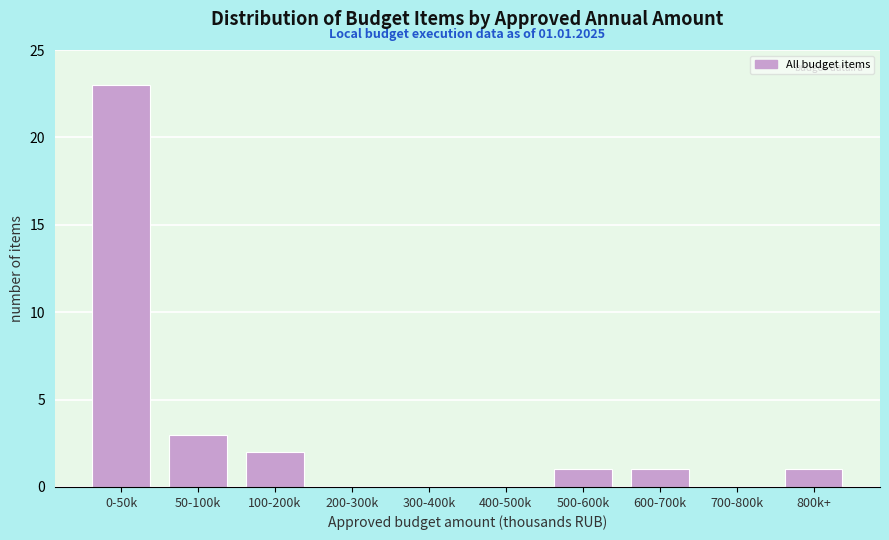

Reading right to left, transcribe all the data shown in this chart.

800k+=1	700-800k=0	600-700k=1	500-600k=1	400-500k=0	300-400k=0	200-300k=0	100-200k=2	50-100k=3	0-50k=23